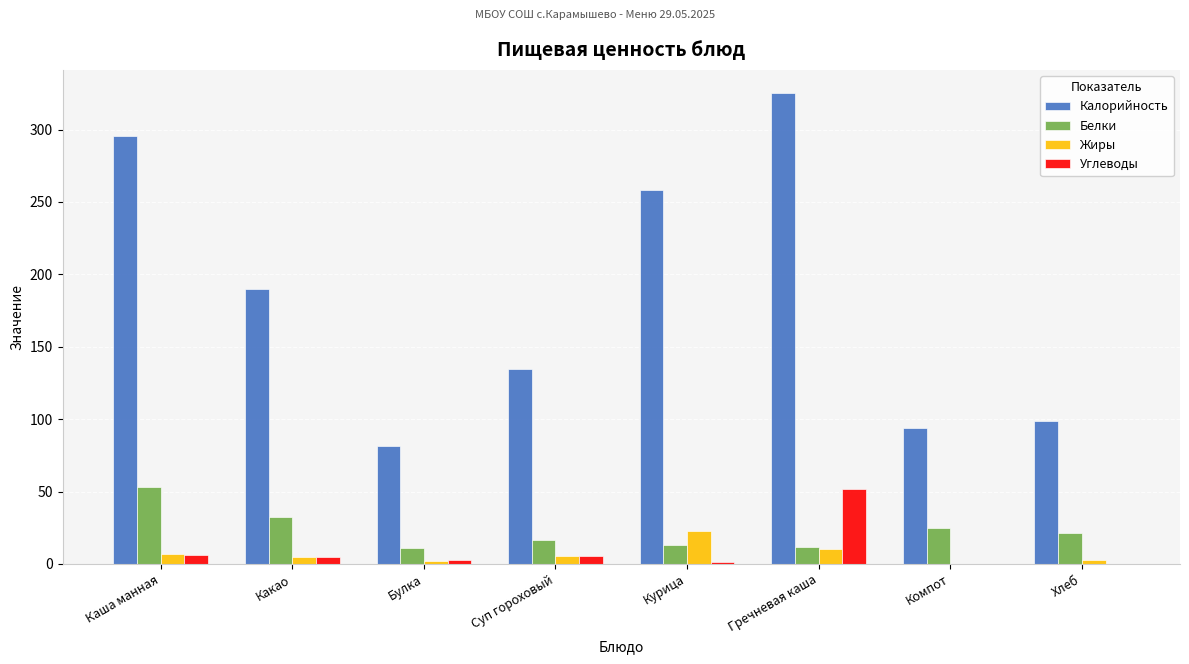

What are all the series names shown in the legend?

Калорийность, Белки, Жиры, Углеводы